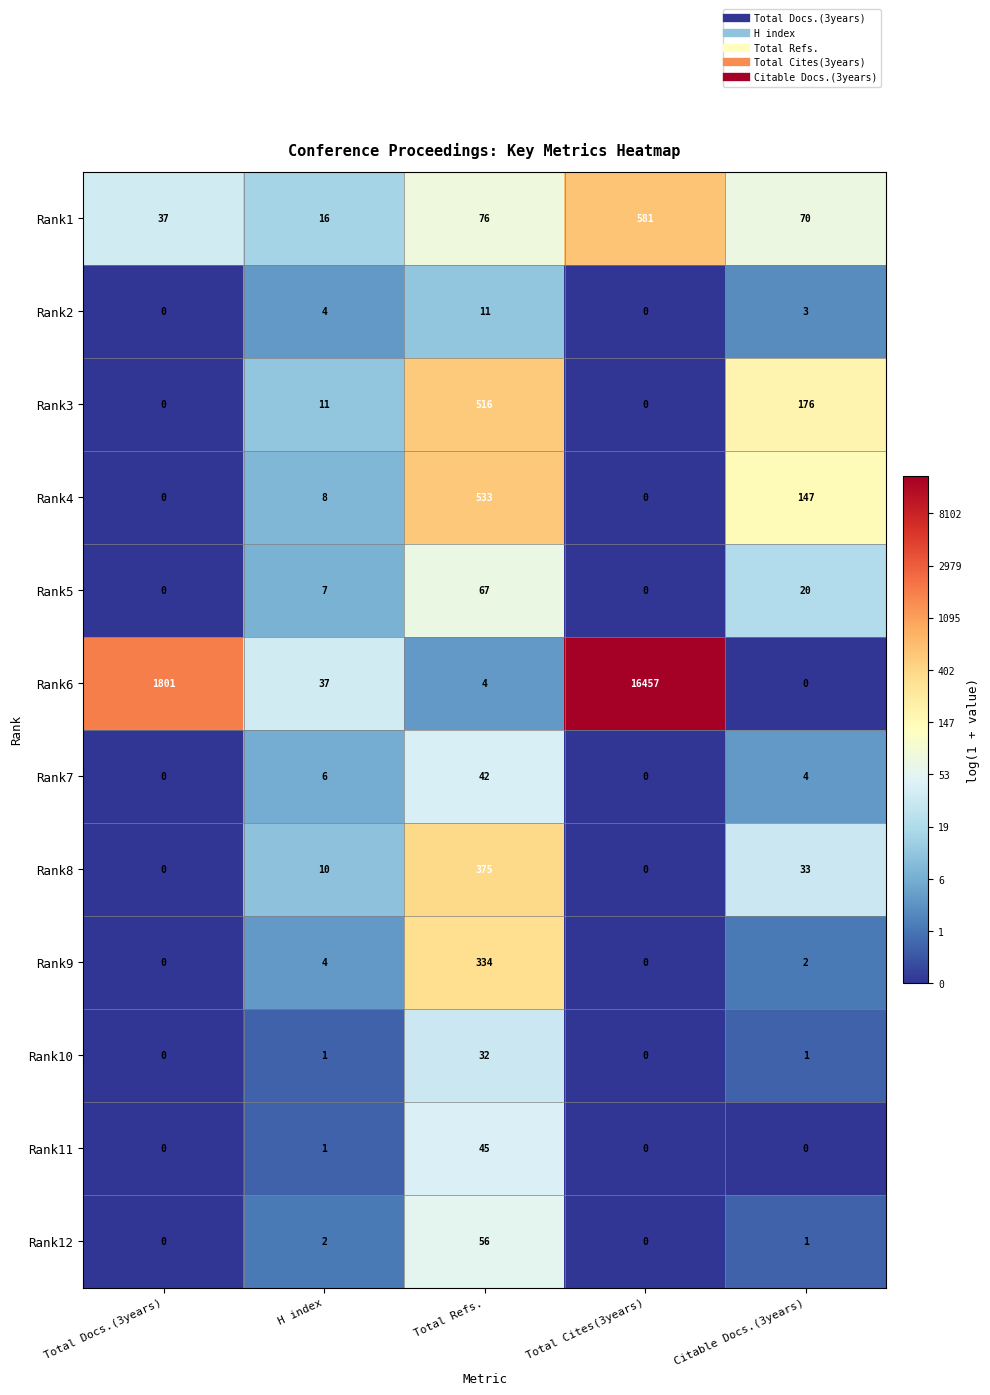

What is the difference between the Rank4 values at Citable Docs.(3years) and Total Cites(3years)?

147